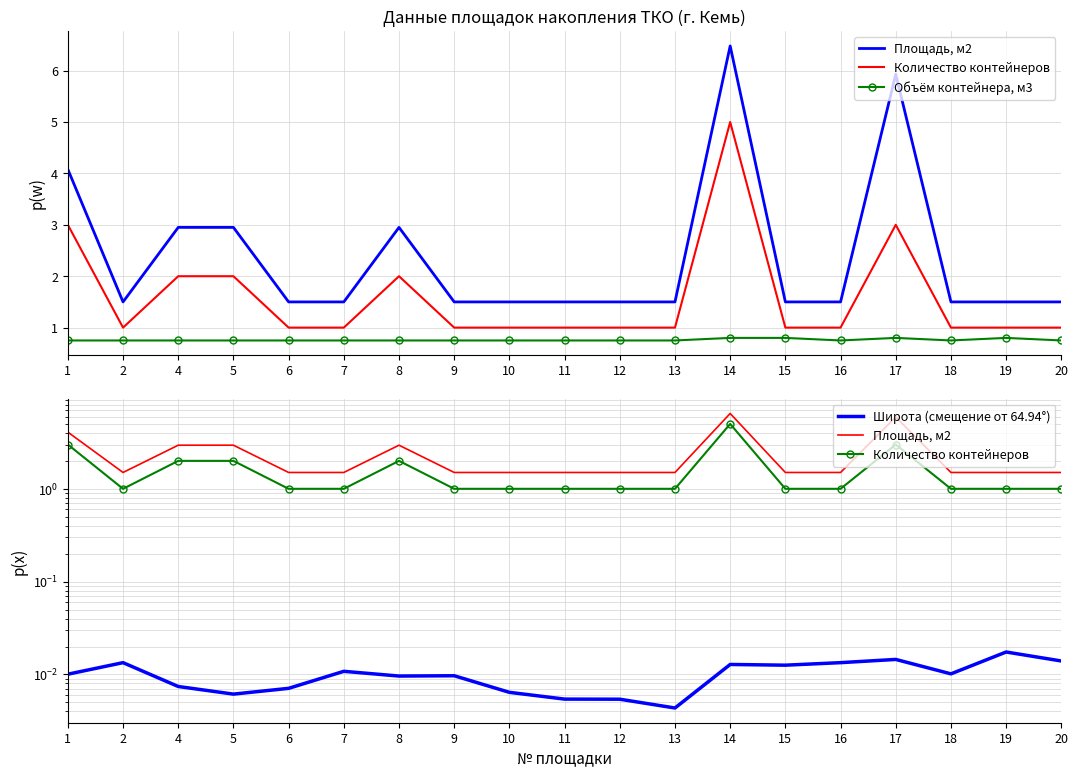

At which category is the sum across all series the highest?

14